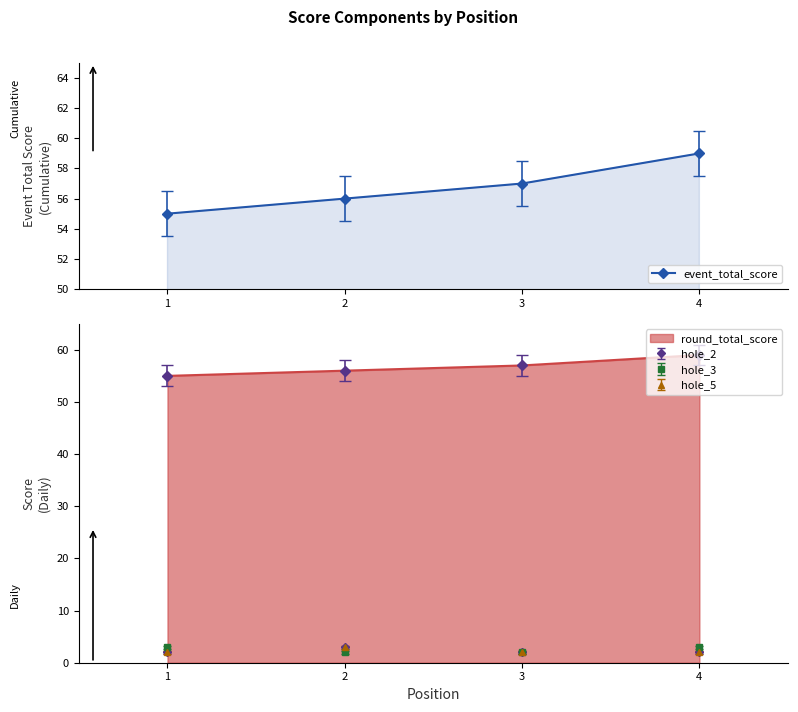

Which label corresponds to the largest value in the chart?

4